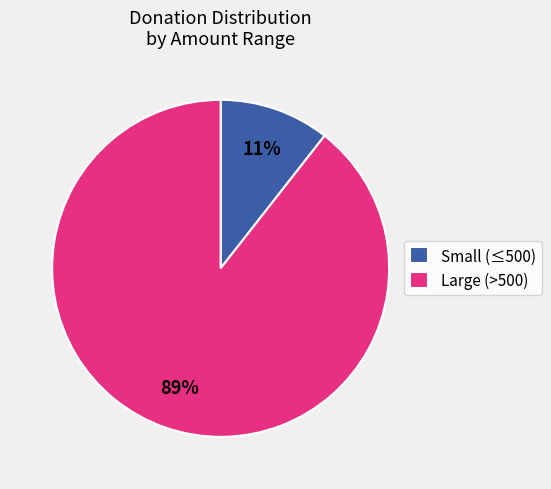

What percentage is the Large (>500) slice, to the nearest percent?

89%